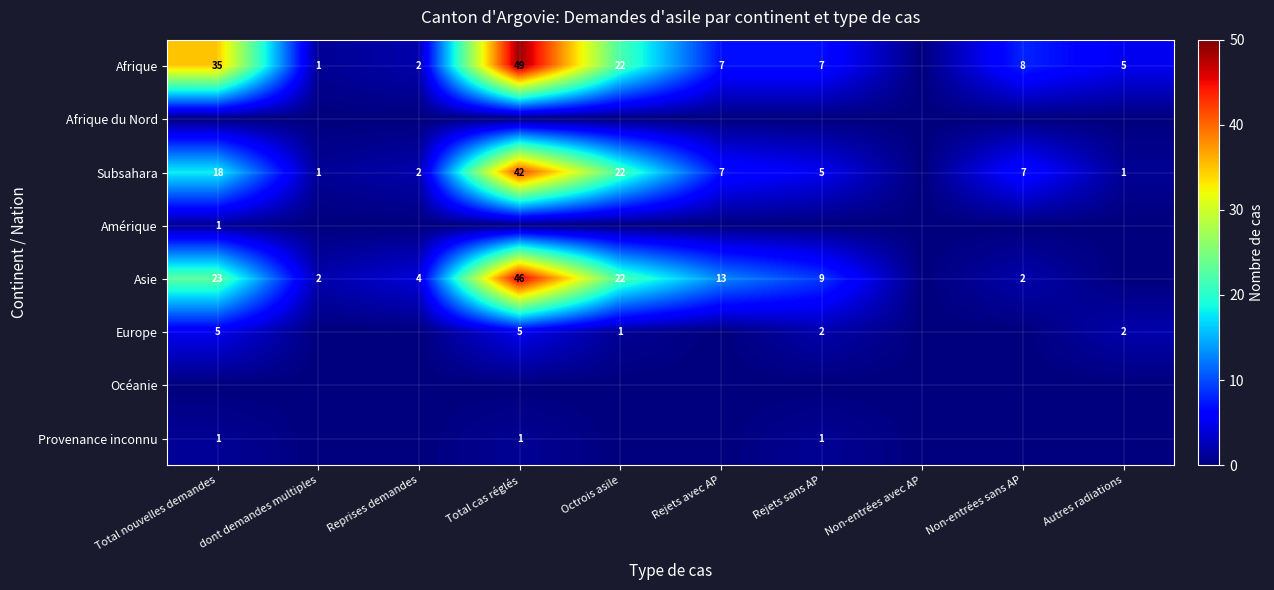

The Afrique series shows 2 at Non-entrées sans AP. True or false?

False